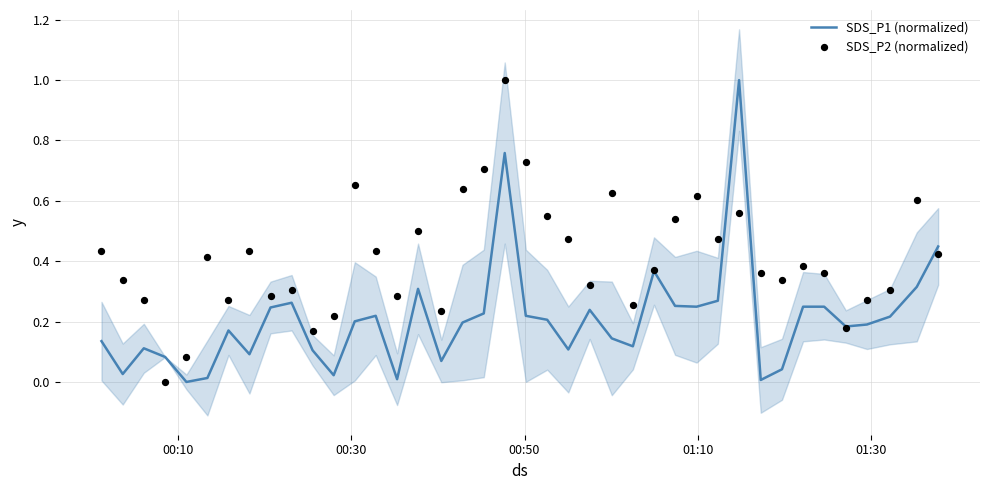

Which series reaches the maximum Y coordinate?

SDS_P1 (normalized)